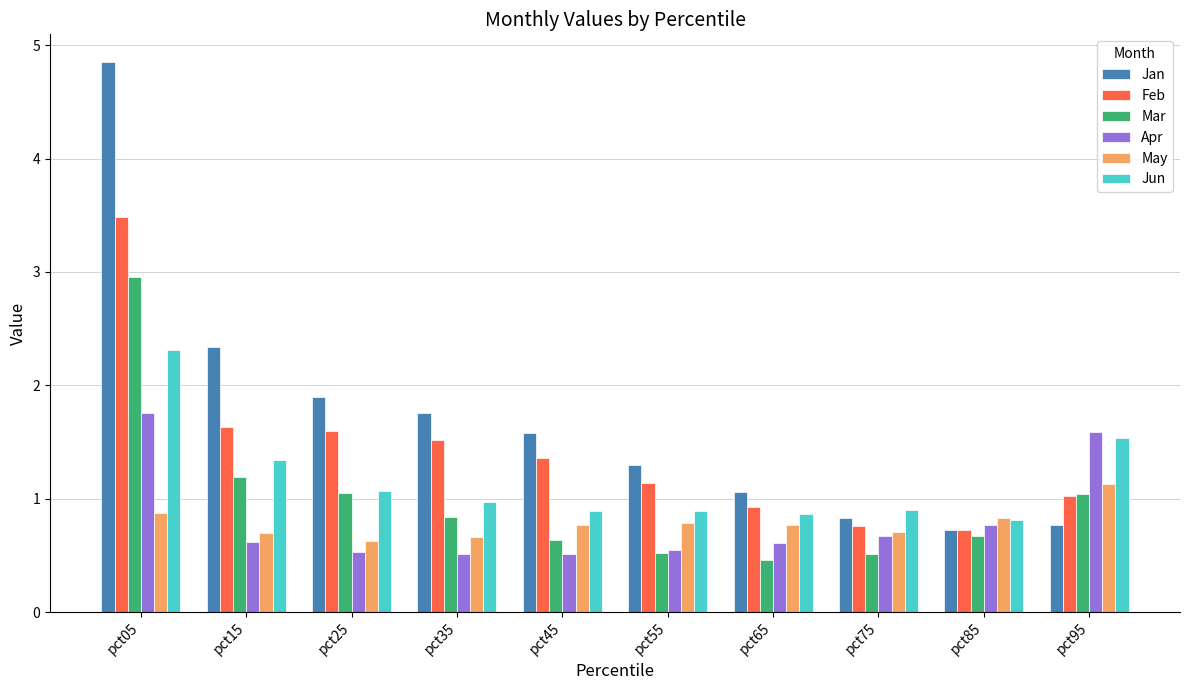

What is the greatest value displayed?

4.9